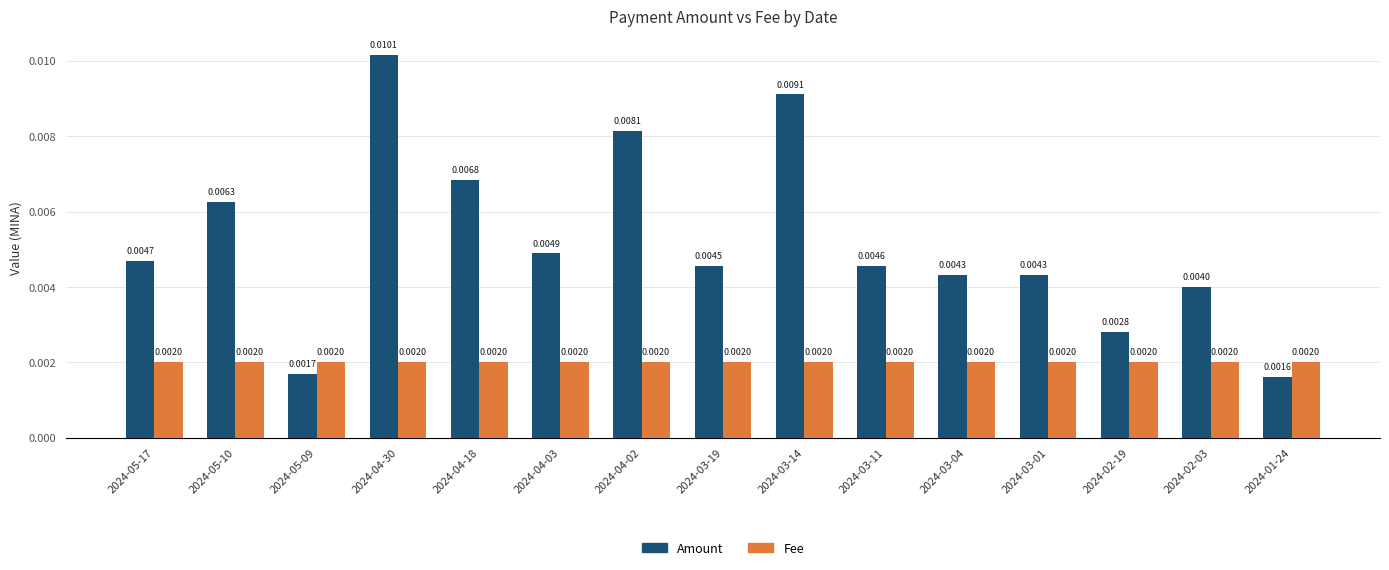

Rank the series by their average value, from lowest to highest.

Fee, Amount